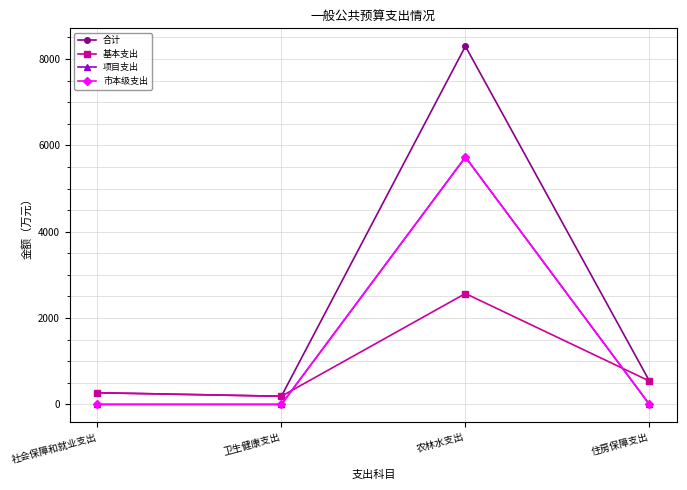

Is this an area chart (filled region under the line)?

No